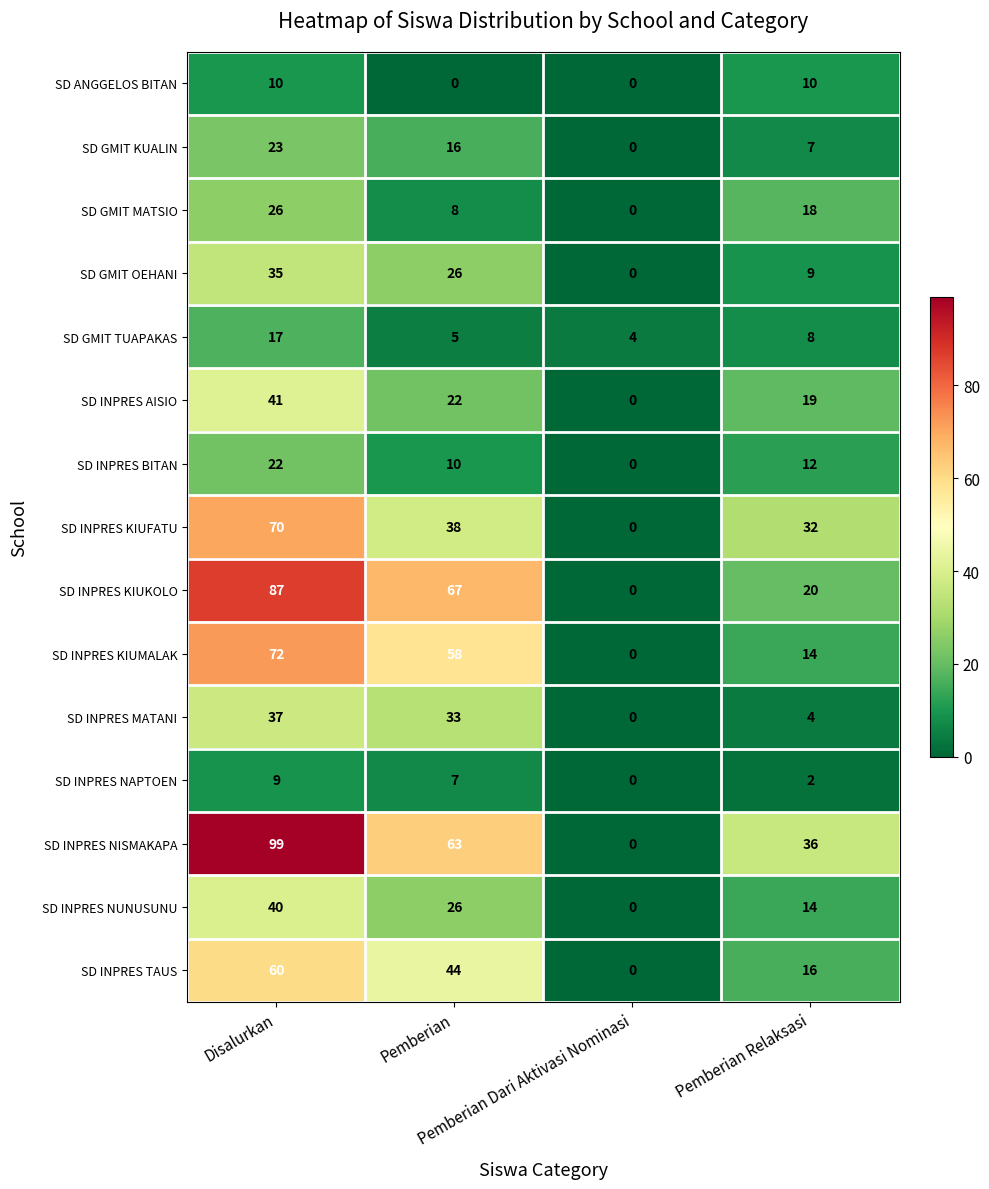

Which series changed the most between Disalurkan and Pemberian Dari Aktivasi Nominasi?

SD INPRES NISMAKAPA